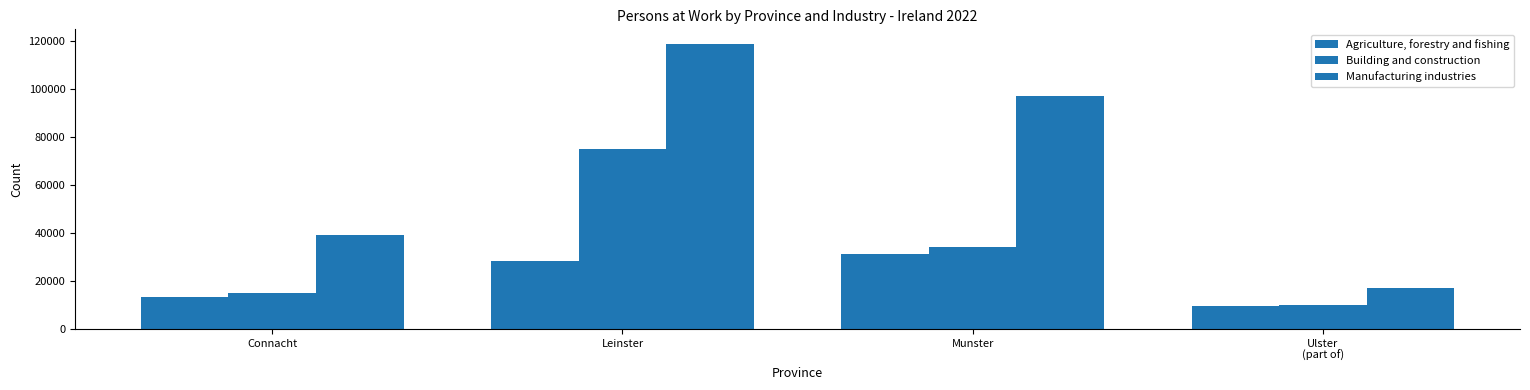

At Ulster
(part of), list the series in order from largest to smallest.

Manufacturing industries, Building and construction, Agriculture, forestry and fishing